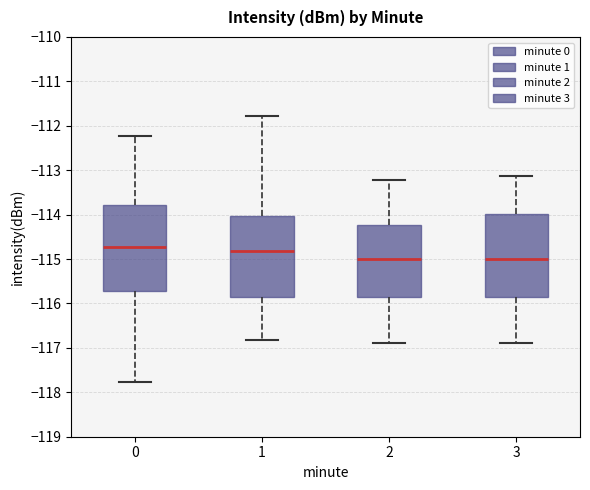

Reading left to right, transcribe this box plot: for each box, give where its median line is, the range the box spans, and where its two whiskers end, as read against the y-axis. The values are not printed on the chart, so give them approximately, as read against the axis.

0: median -114.7, box -115.7 to -113.8, whiskers -117.8 to -112.2
1: median -114.8, box -115.9 to -114.0, whiskers -116.8 to -111.8
2: median -115.0, box -115.9 to -114.2, whiskers -116.9 to -113.2
3: median -115.0, box -115.9 to -114.0, whiskers -116.9 to -113.1